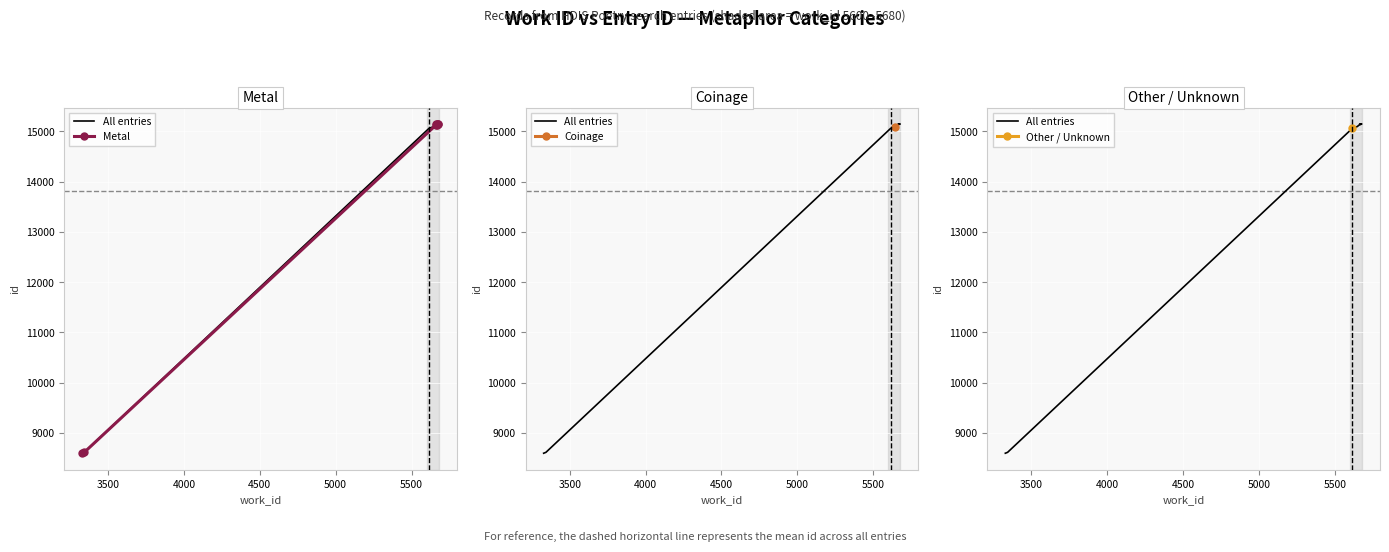

What is the maximum value shown in the chart?

15147